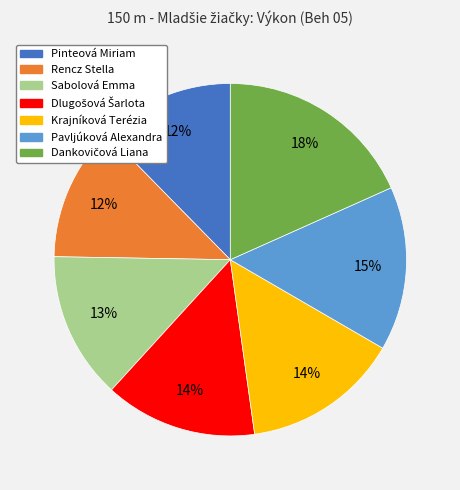

Is there any slice that represents more than half of the pie?

No